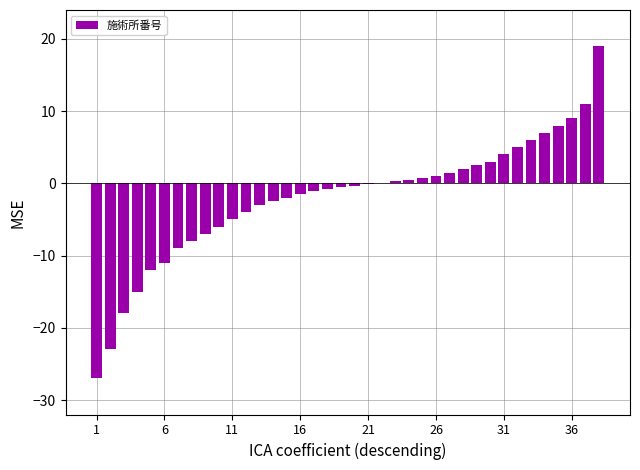

What is the sum of all values?

-76.0